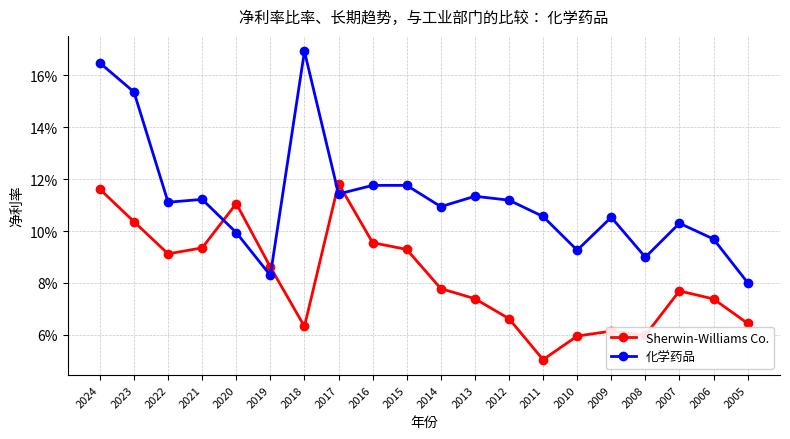

Does the chart have visible grid lines?

Yes